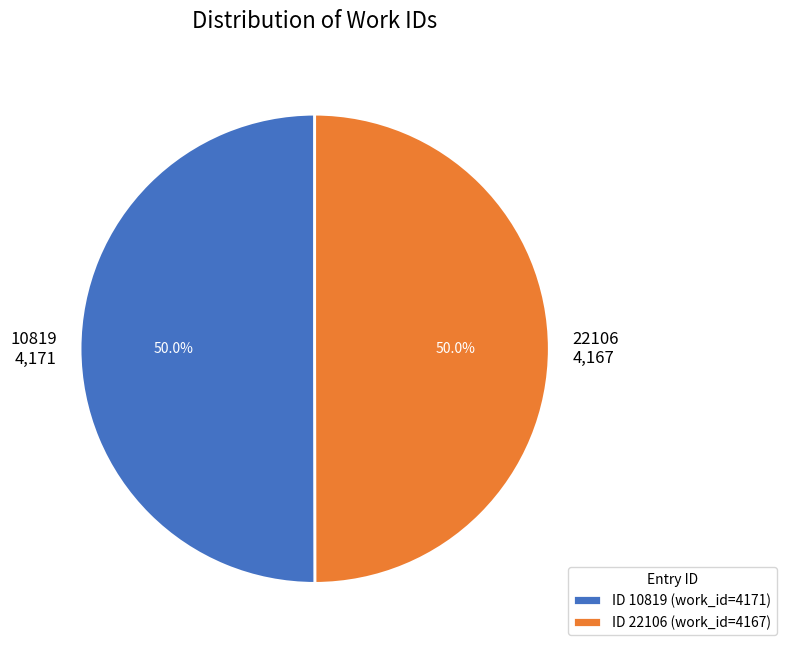

To the nearest percent, what portion does 22106 represent?

50%